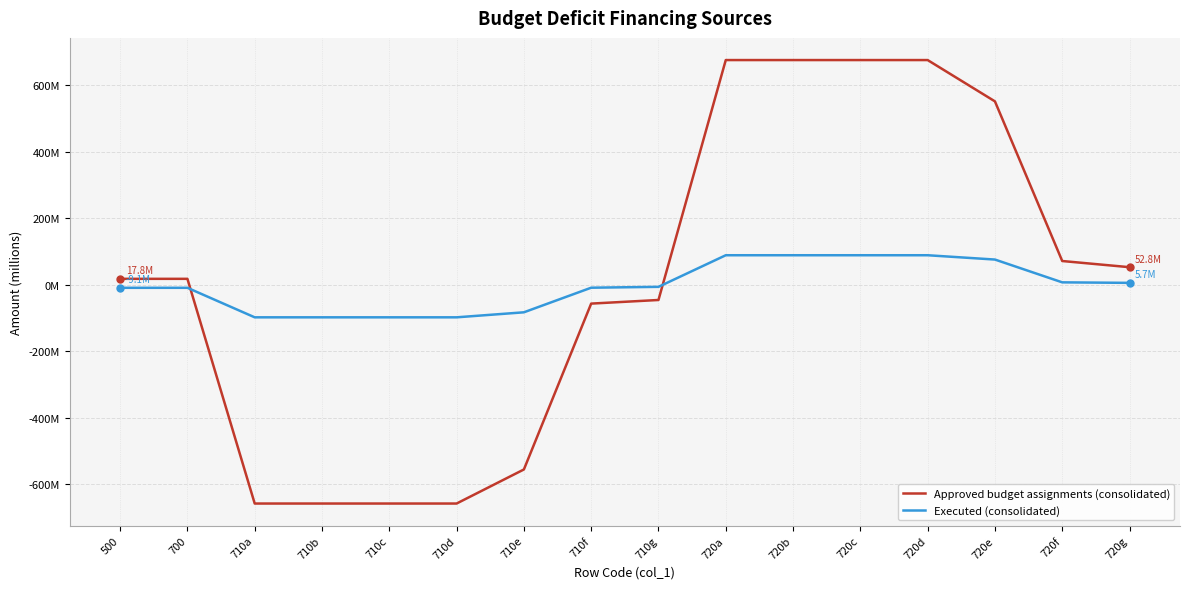

Does the chart display data point markers on the line(s)?

No